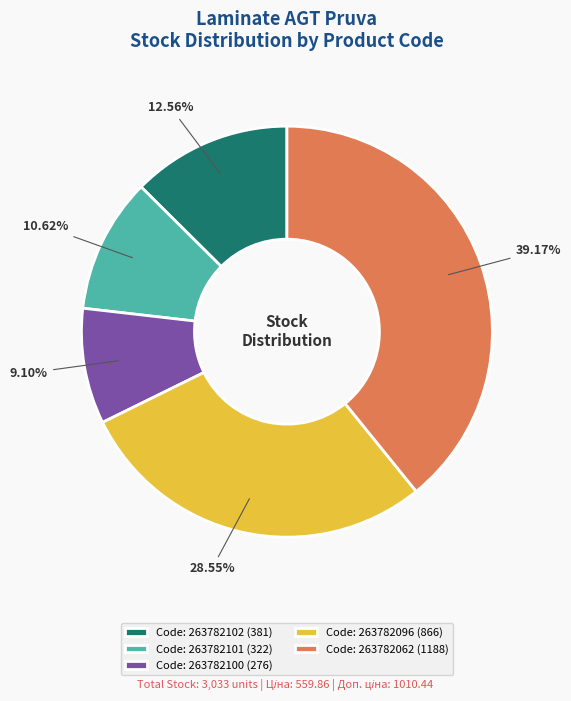

Which category has the smallest portion of the pie?

Code: 263782100 (276)